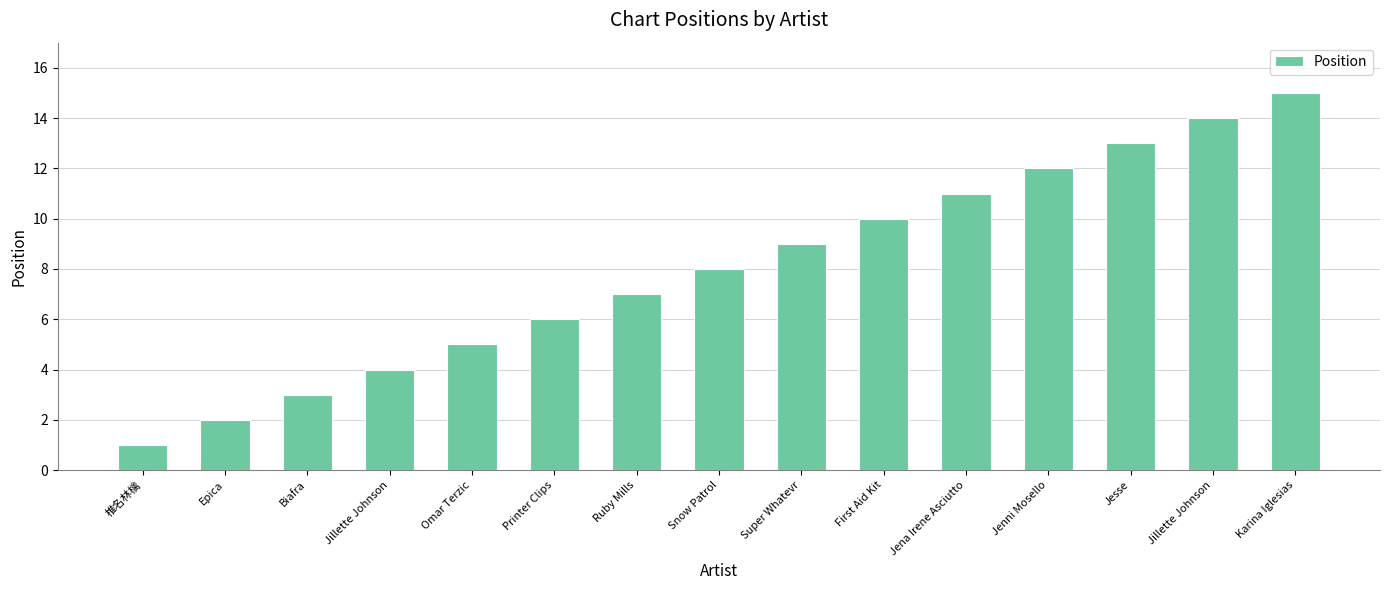

Rank the categories by value from lowest to highest.

椎名林檎, Epica, Biafra, Jillette Johnson, Omar Terzic, Printer Clips, Ruby Mills, Snow Patrol, Super Whatevr, First Aid Kit, Jena Irene Asciutto, Jenni Mosello, Jesse, Jillette Johnson, Karina Iglesias